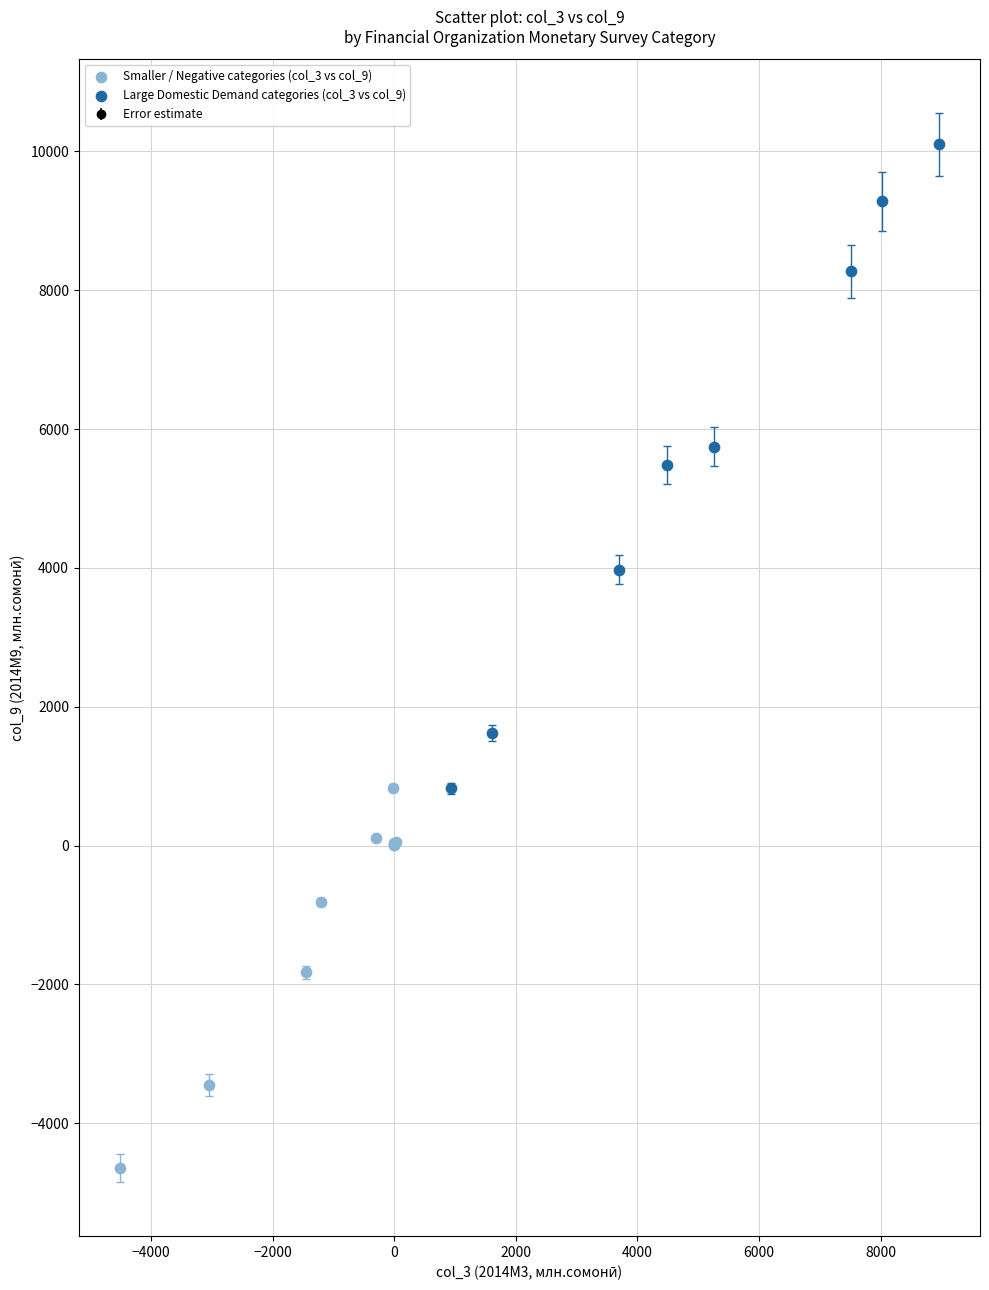

Which series has the largest Y range (max minus min)?

Large Domestic Demand categories (col_3 vs col_9)